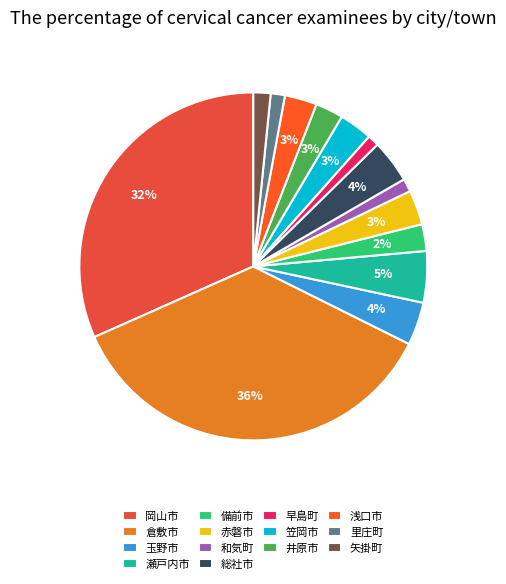

Is the sum of 浅口市 and 矢掛町 greater than half?

No